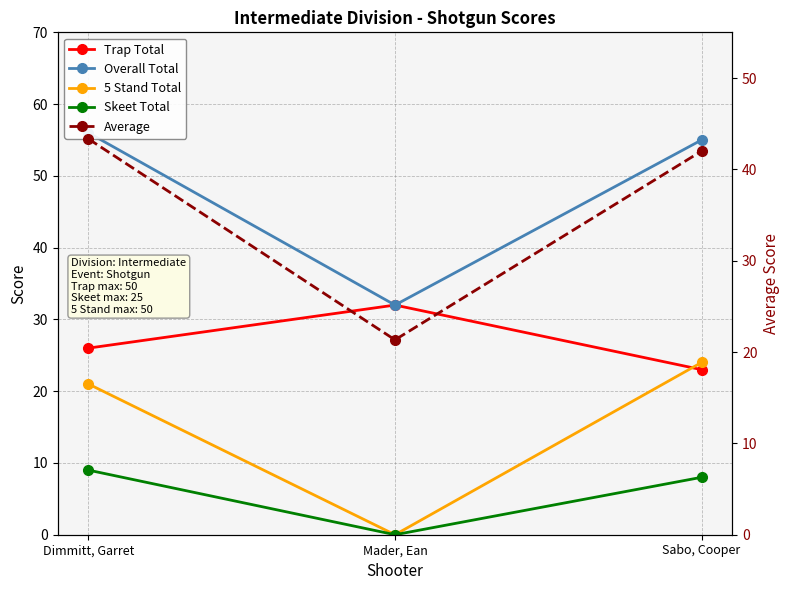

Reading left to right, what are all the values shown in this chart?

Trap Total: Dimmitt, Garret=26.0	Mader, Ean=32.0	Sabo, Cooper=23.0
Overall Total: Dimmitt, Garret=56.0	Mader, Ean=32.0	Sabo, Cooper=55.0
5 Stand Total: Dimmitt, Garret=21.0	Mader, Ean=0.0	Sabo, Cooper=24.0
Skeet Total: Dimmitt, Garret=9.0	Mader, Ean=0.0	Sabo, Cooper=8.0
Average: Dimmitt, Garret=43.3	Mader, Ean=21.3	Sabo, Cooper=42.0